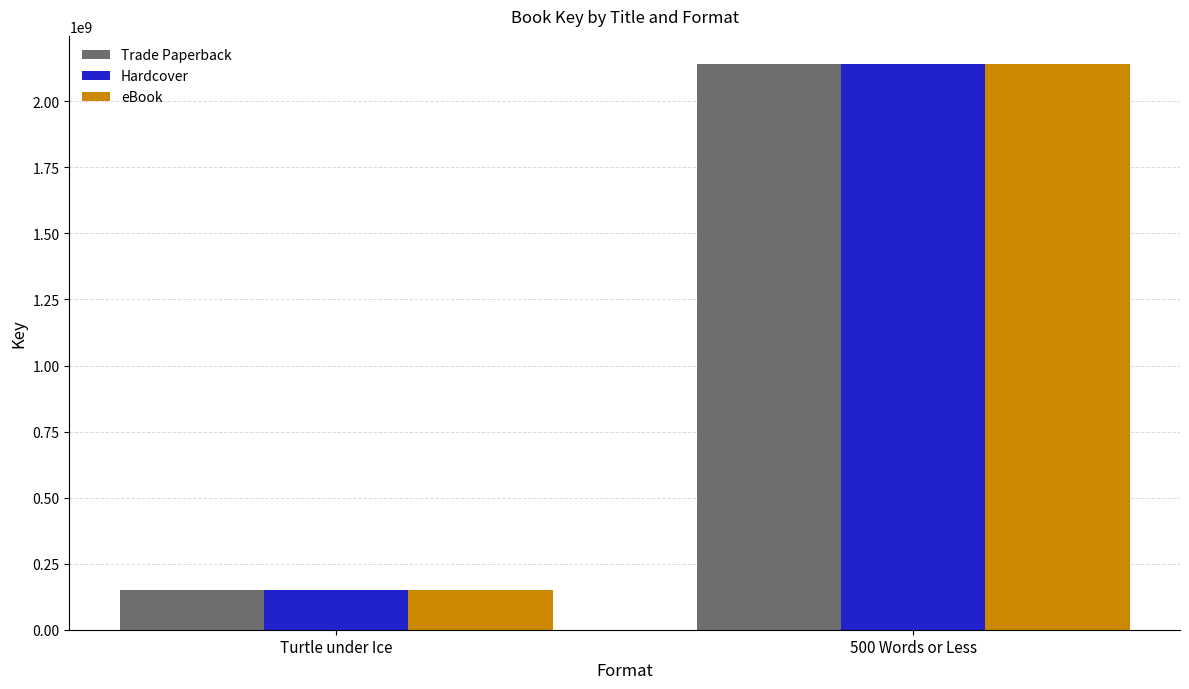

The value of Trade Paperback at 500 Words or Less is 661067775. True or false?

False